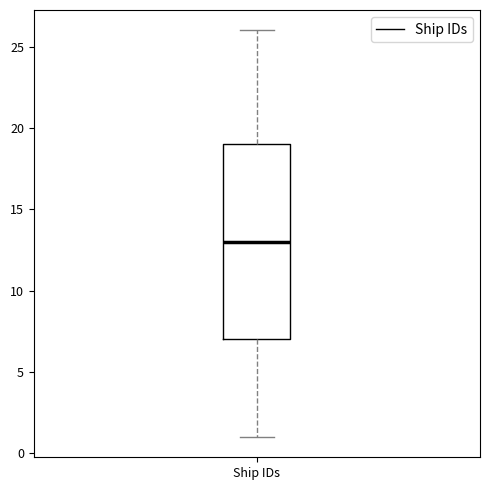

Read this box plot against the y-axis: the position of the median line, the range covered by the box, and the ends of both whiskers. The values are not printed on the chart, so give them approximately, as read against the axis.

median 13, box 7 to 19, whiskers 1 to 26